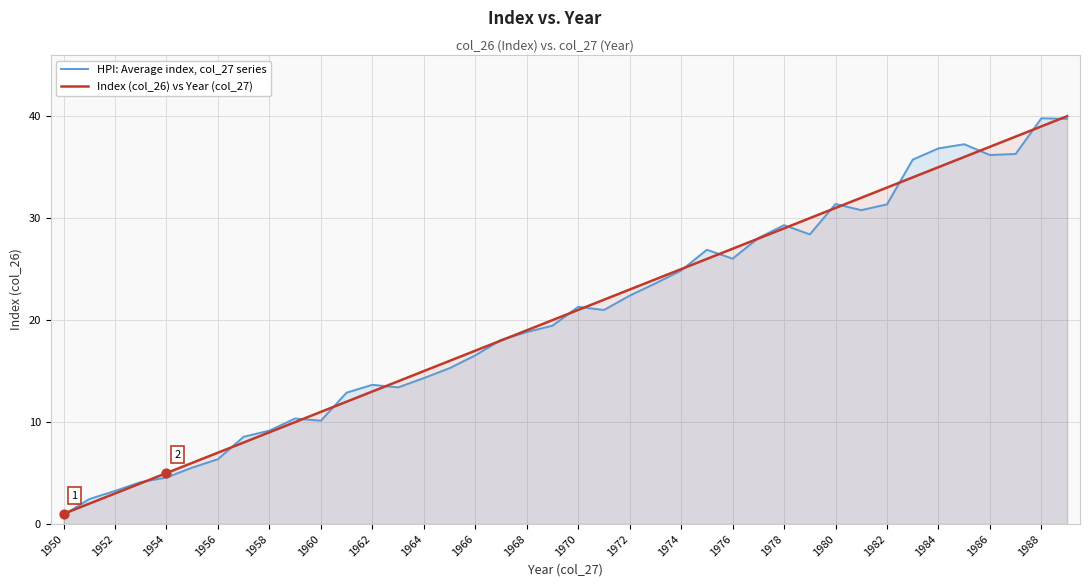

What is the total value across all series at 1986?

73.2